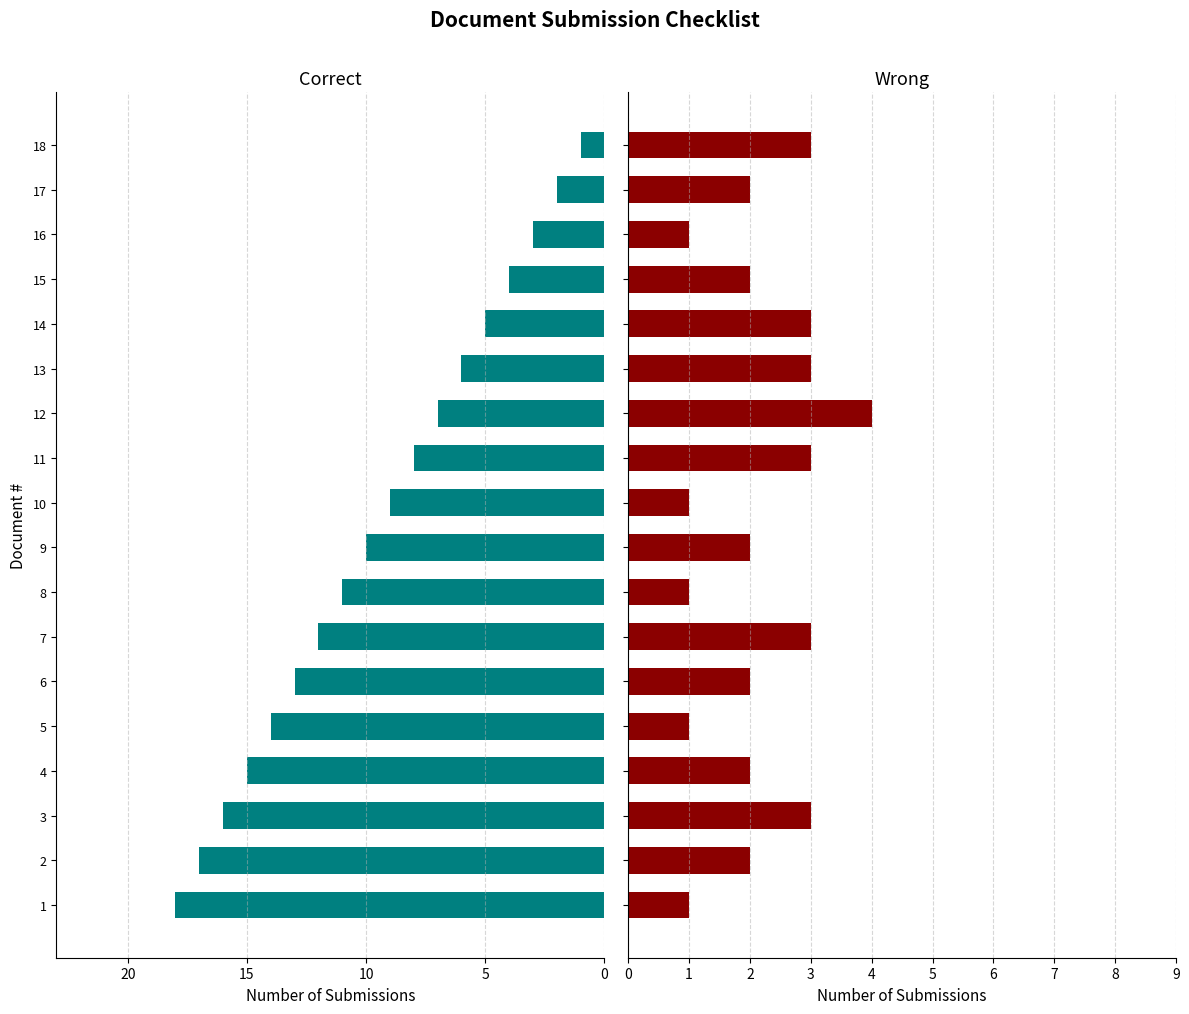

Is the value of Wrong at 13 greater than the value of Correct at 2?

No